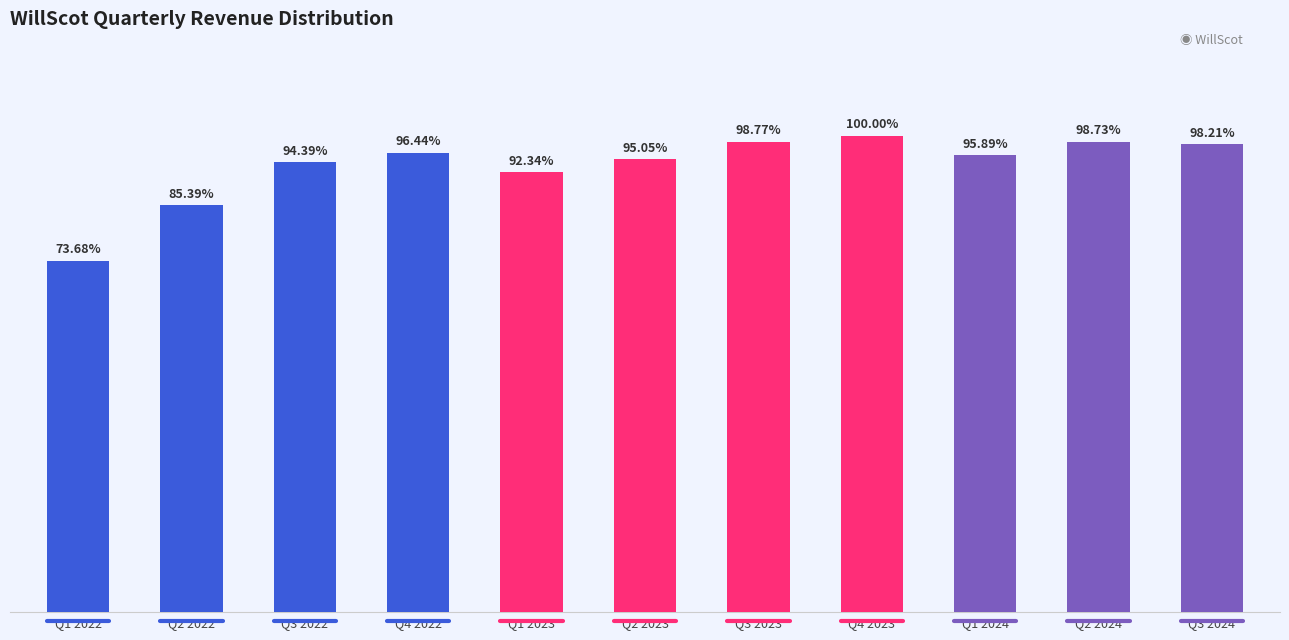

The chart shows a value of 821738 at Q2 2023. True or false?

False